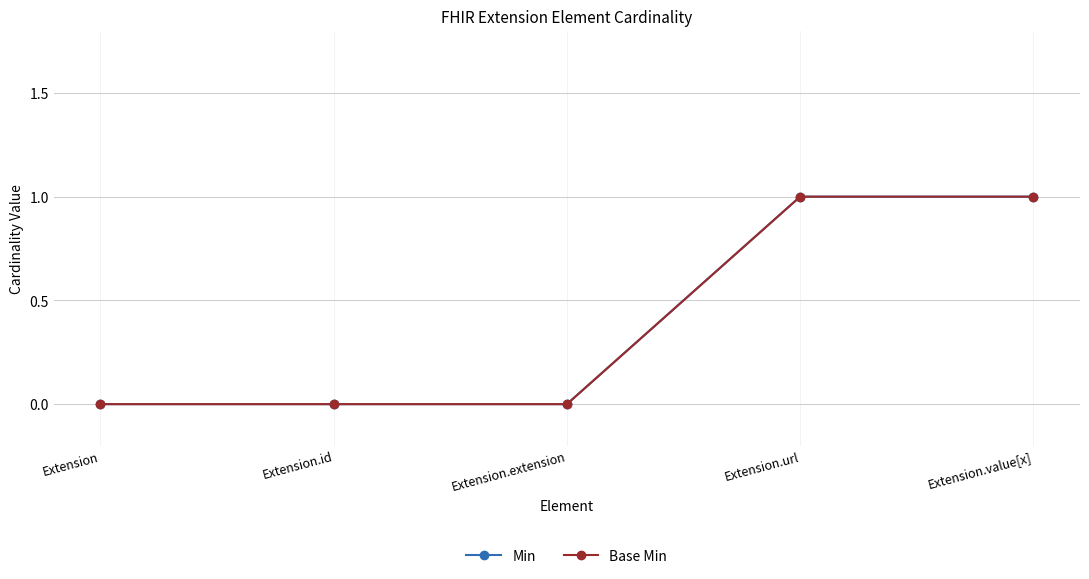

Reading right to left, list all the values displayed in this chart.

Min: 1	1	0	0	0
Base Min: 1	1	0	0	0